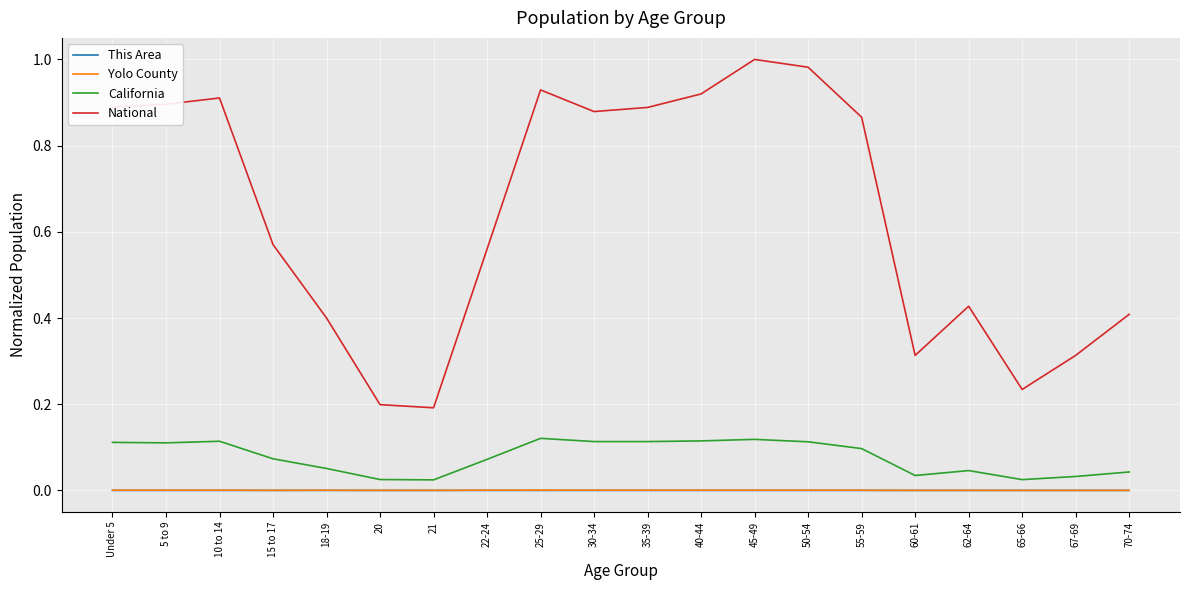

Which series has the widest spread of values?

National